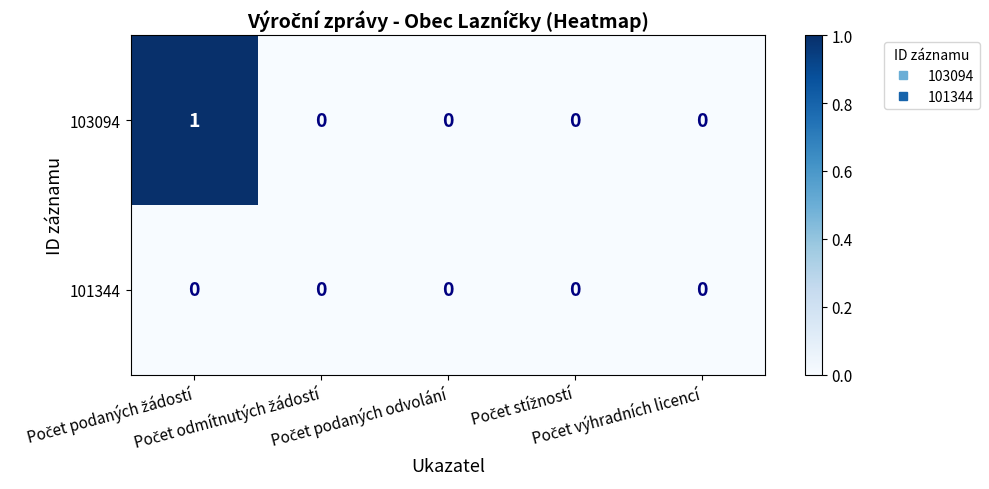

Which series has the largest range (max minus min)?

103094